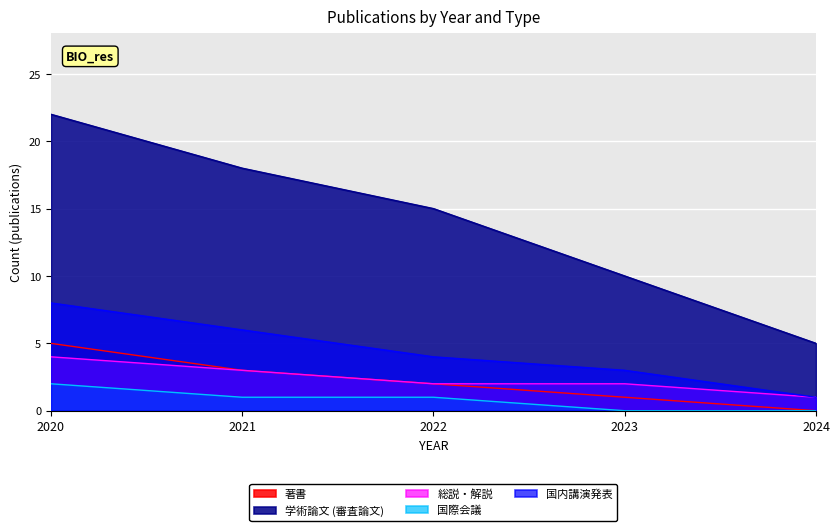

What is the value of the 学術論文 (審査論文) point at the 4th from the left?

10